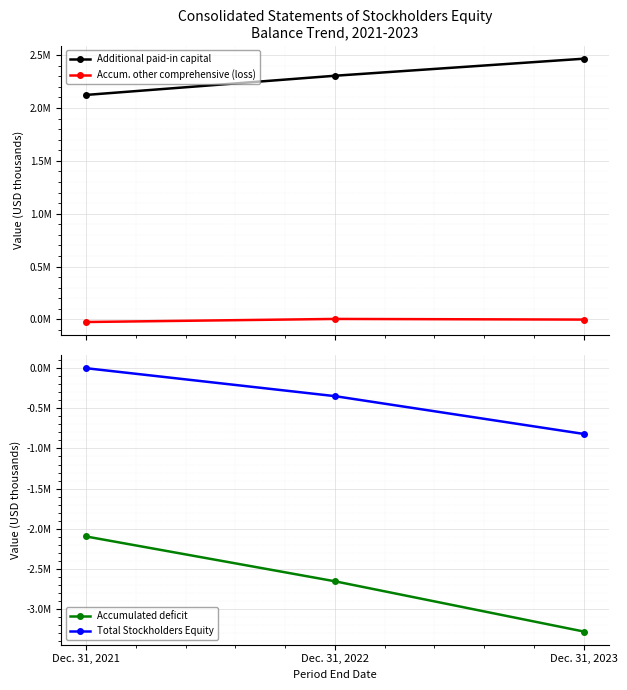

At which label is Total Stockholders Equity closest to -408558?

Dec. 31, 2022